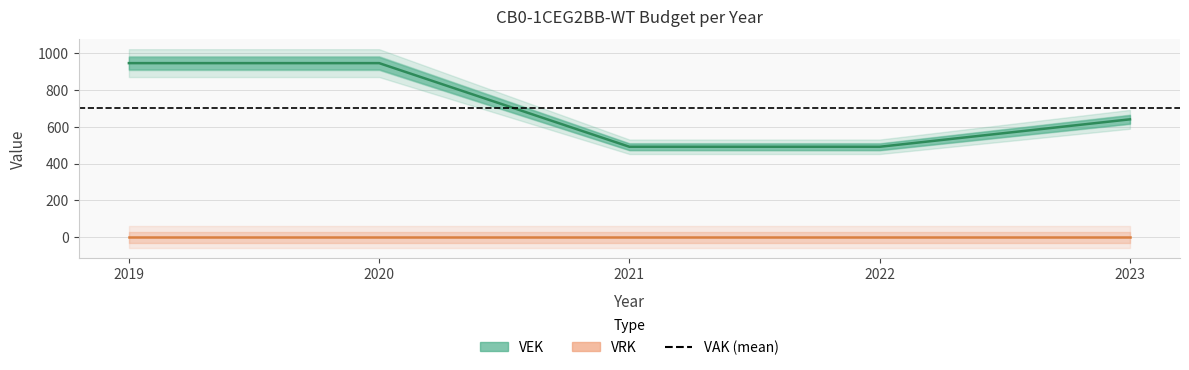

How many series are shown in this chart?

3